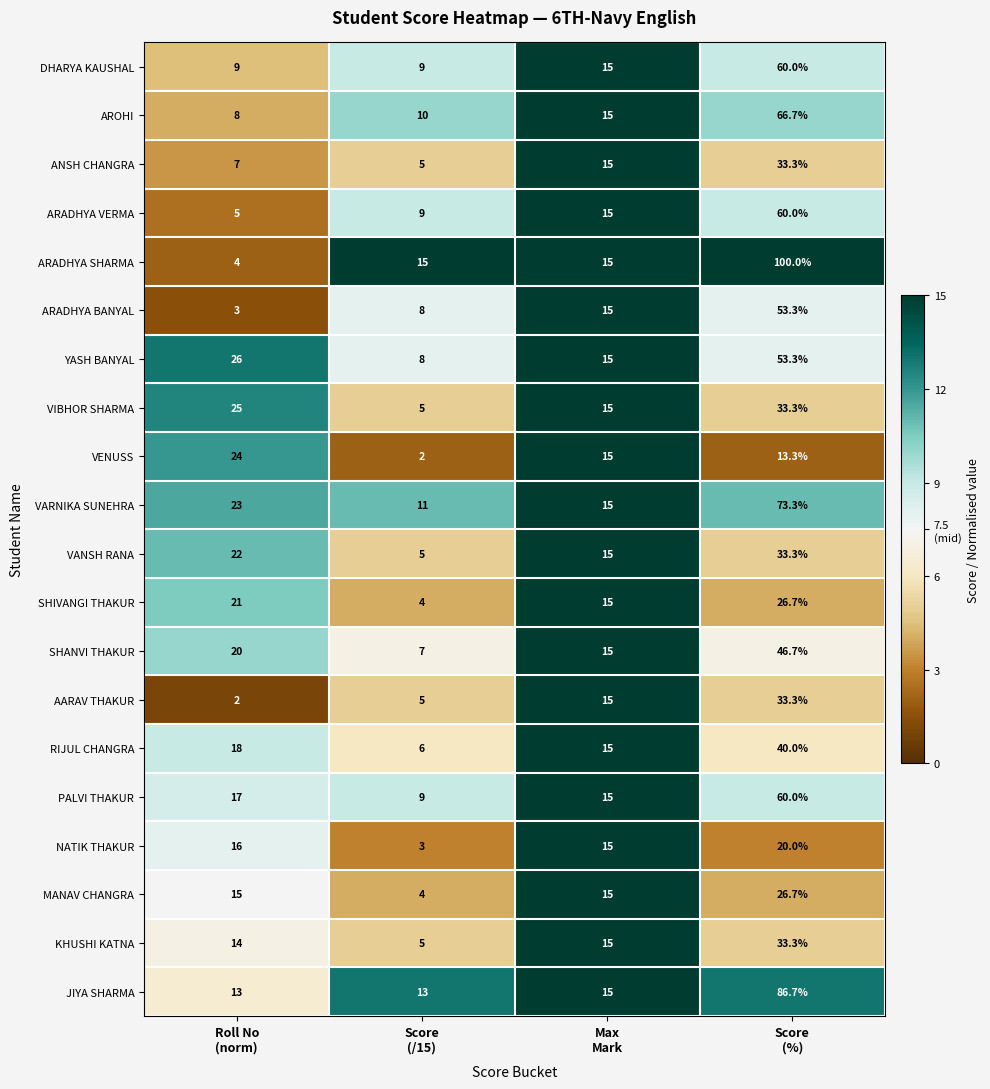

What is the difference between the second highest and minimum values in the DHARYA KAUSHAL series?

6.0